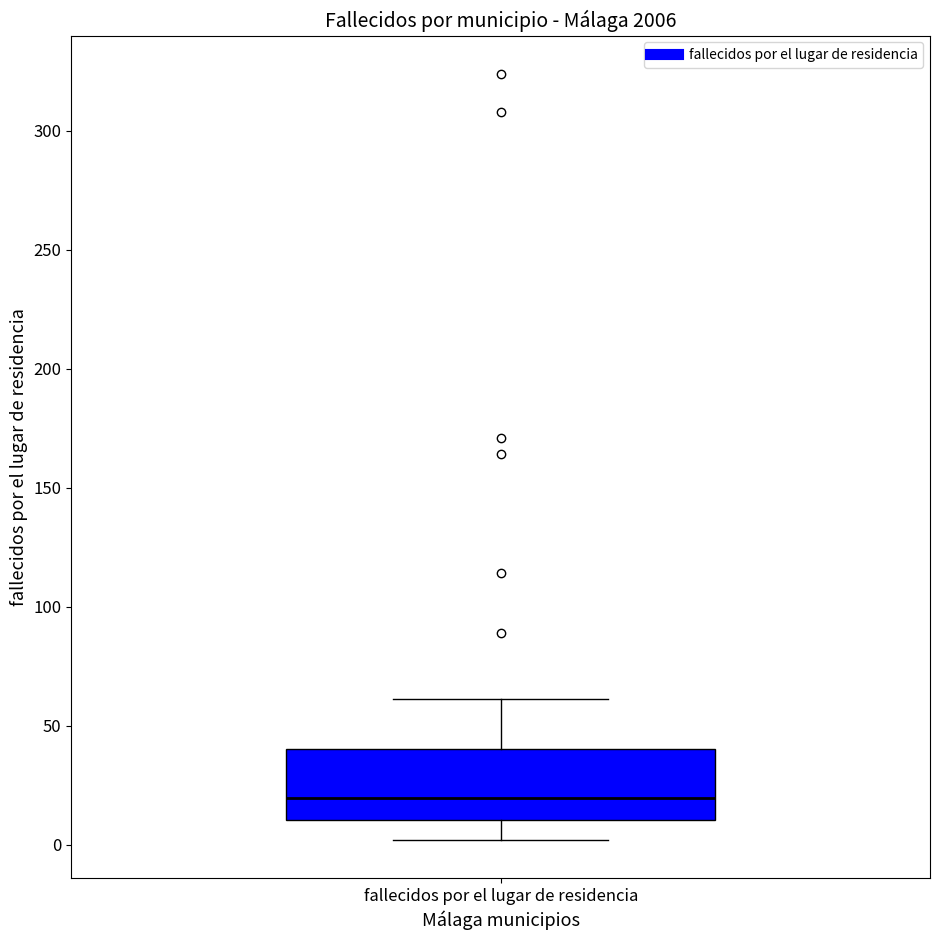

Read this box plot against the y-axis: the position of the median line, the range covered by the box, and the ends of both whiskers. The values are not printed on the chart, so give them approximately, as read against the axis.

median 20, box 10 to 40, whiskers 0 to 60